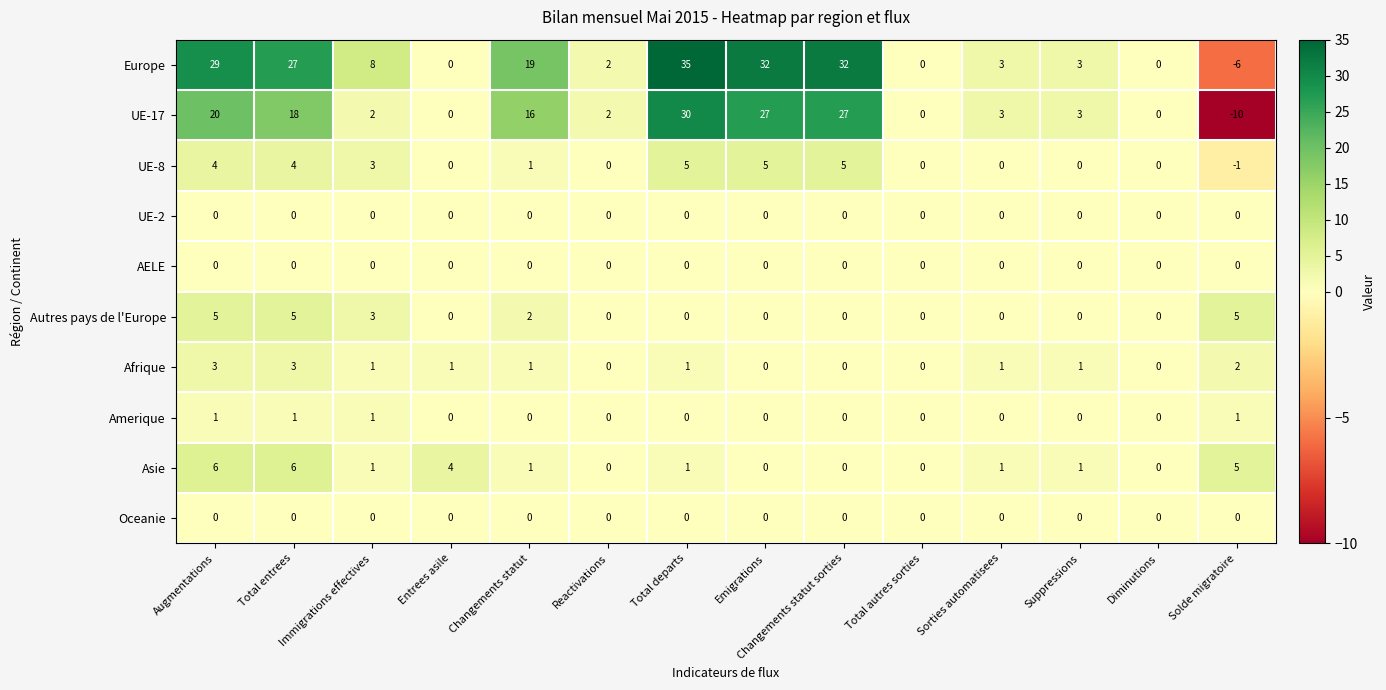

Which series has the widest spread of values?

Europe